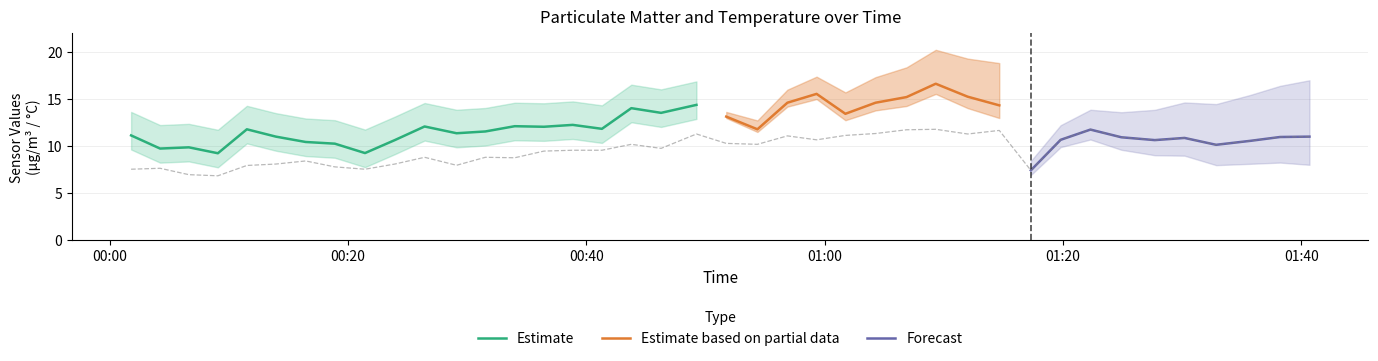

At which category does the chart reach its minimum across all series?

2022/10/01 00:09:04